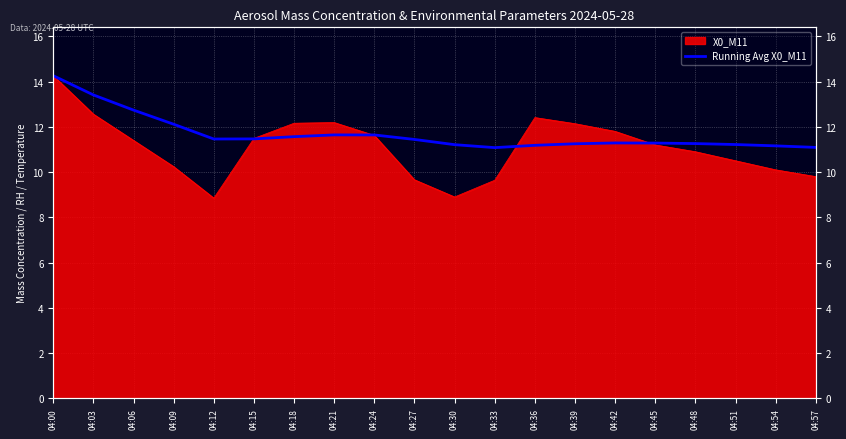

How many points are lower than both their immediate neighbors (excluding endpoints)?

2